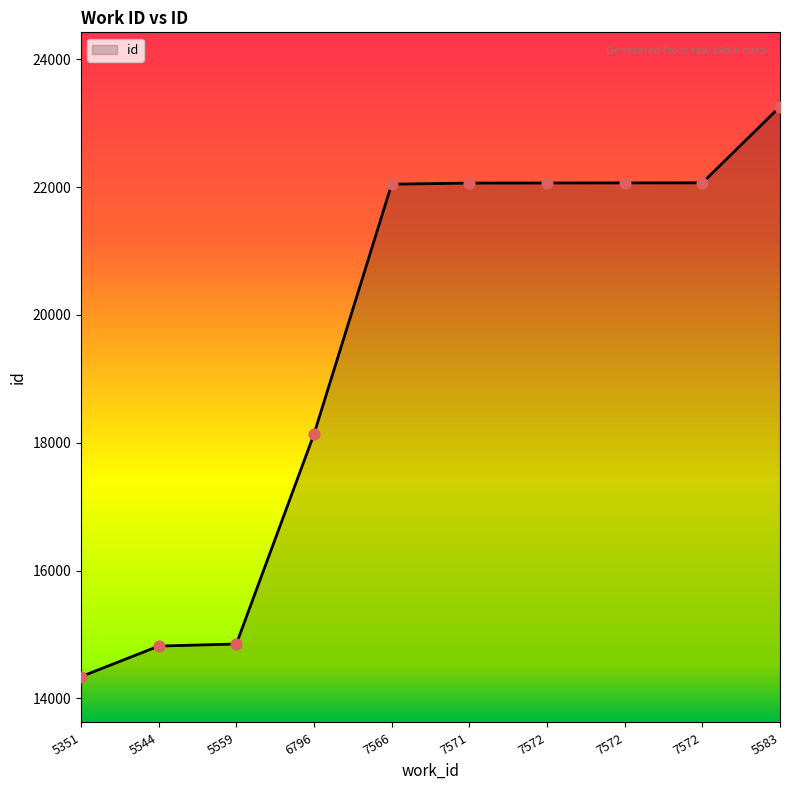

What is the change in value from 5559 to 6796?

+3285